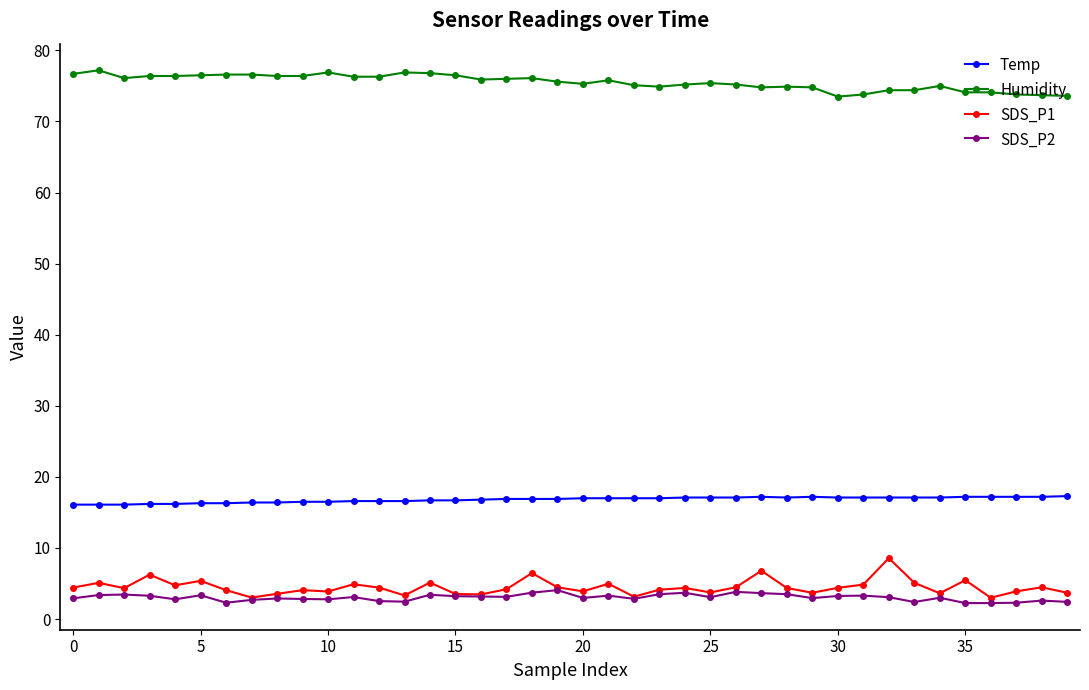

Rank the series by their maximum value, from lowest to highest.

SDS_P2, SDS_P1, Temp, Humidity